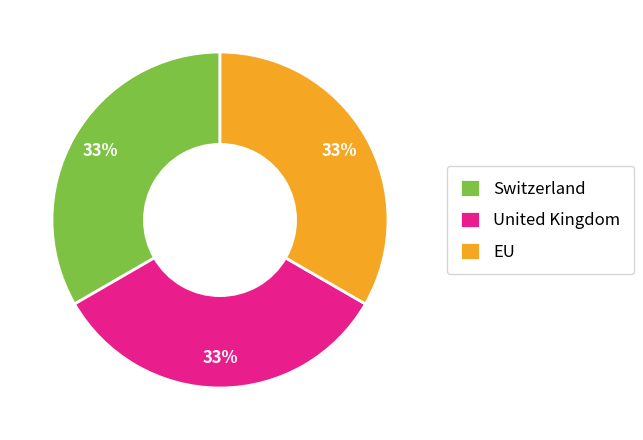

True or false: Switzerland accounts for 33% of the total.

True